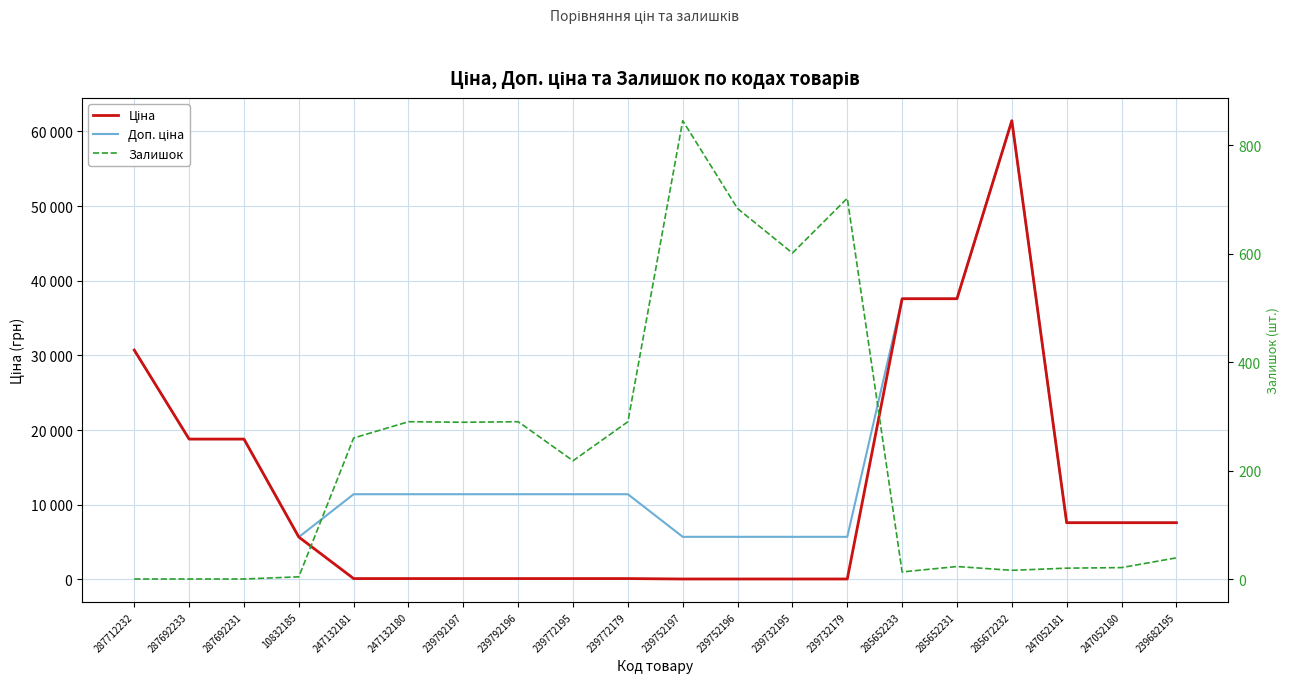

What is the sum of the Доп. ціна values at 239732195 and 239772195?

17115.0